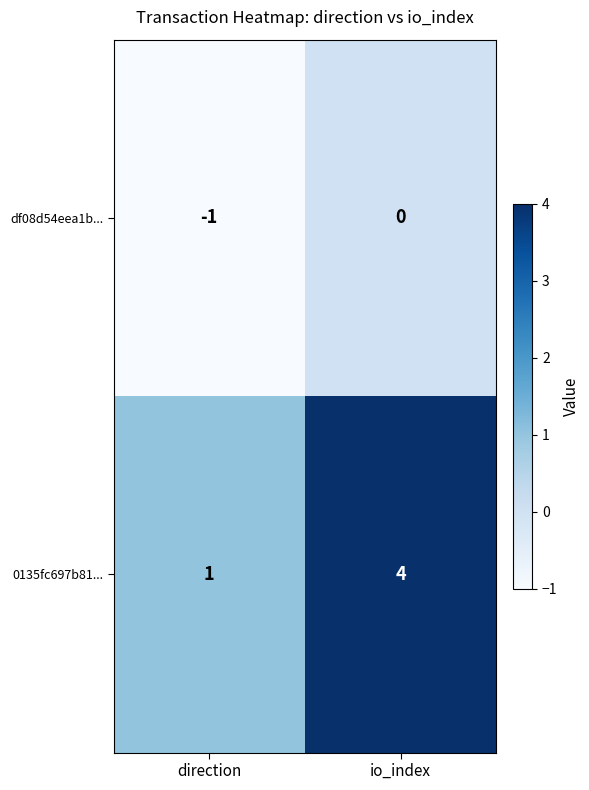

Is it true that df08d54eea1b... equals 0 at io_index?

True